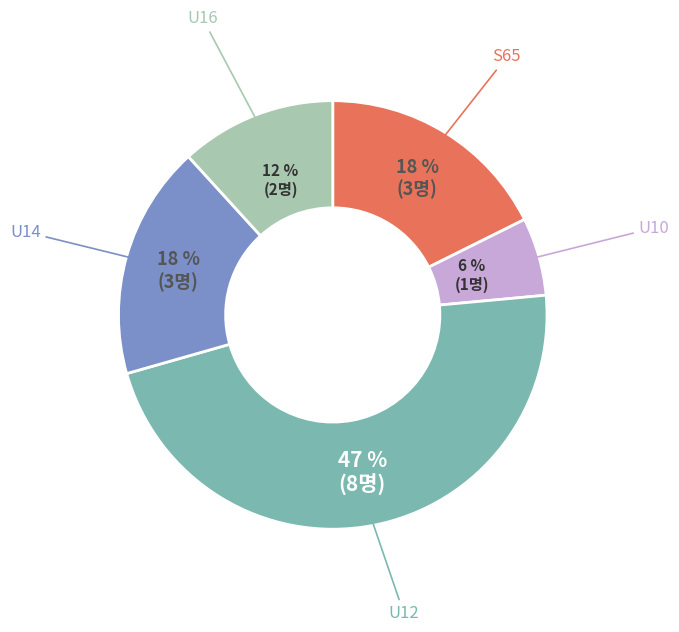

Is there any slice that represents more than half of the pie?

No